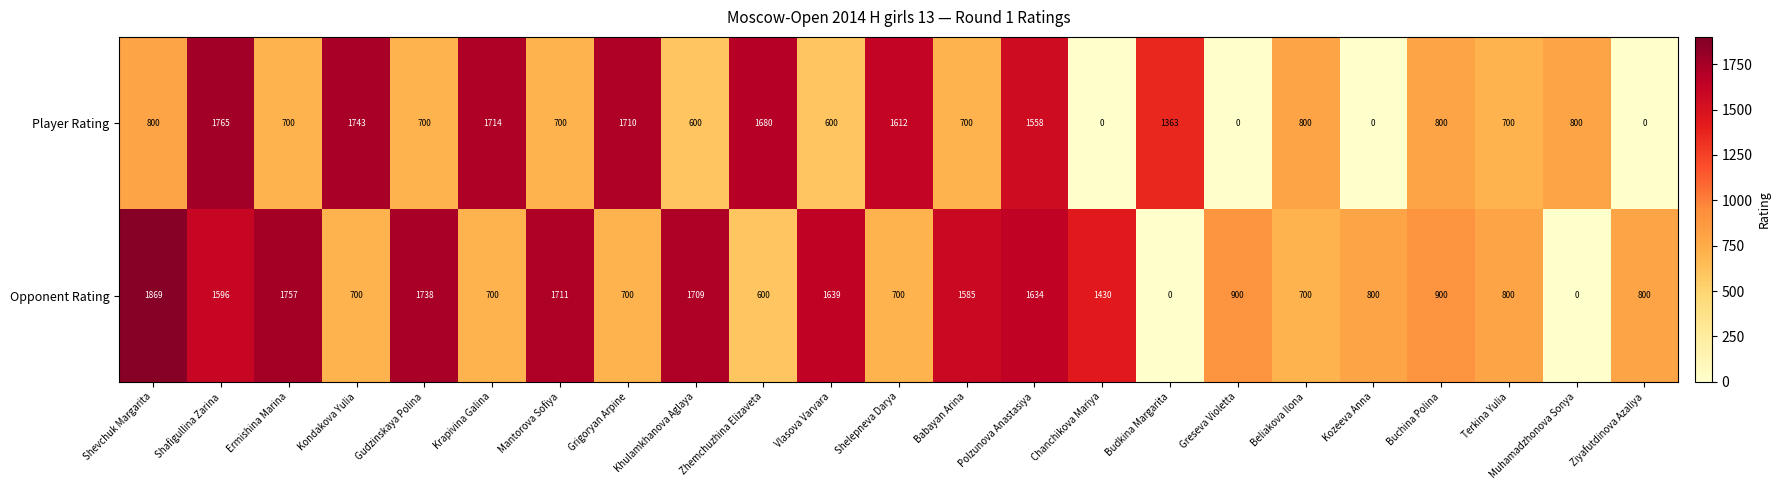

The value of Opponent Rating at Shelepneva Darya is 400. True or false?

False